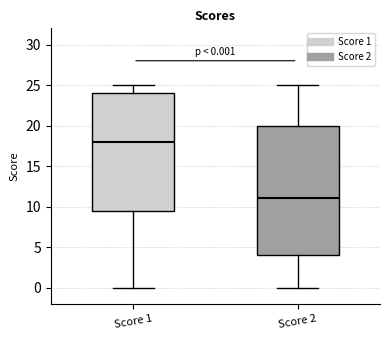

Which box has the lowest median line?

Score 2